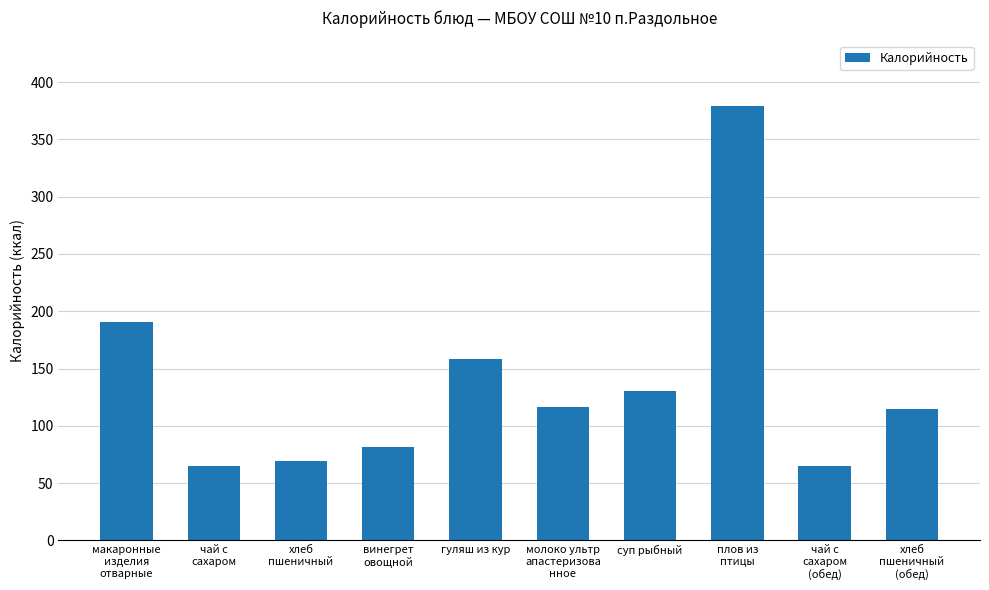

What is the greatest value displayed?

379.4